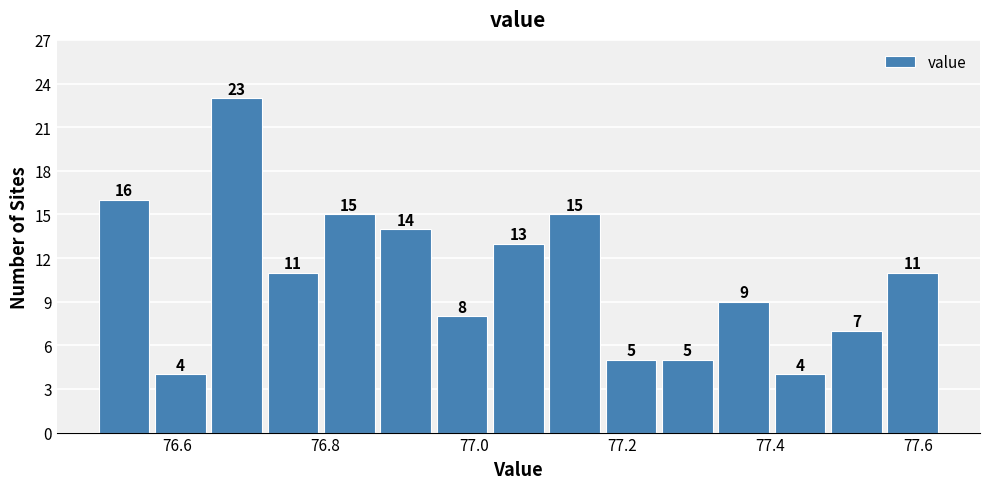

Read against the x-axis, roughly where is the centre of the tallest bar?

76.68